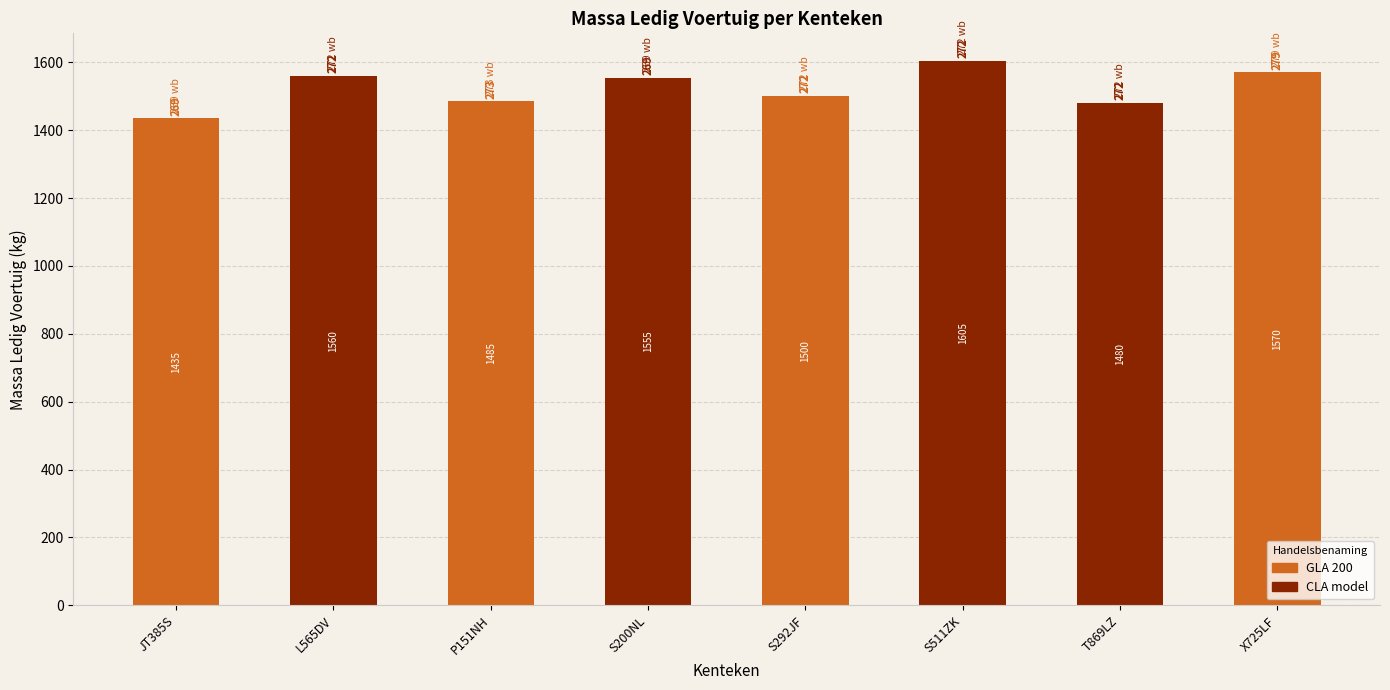

What is the difference between the maximum and minimum values?

170